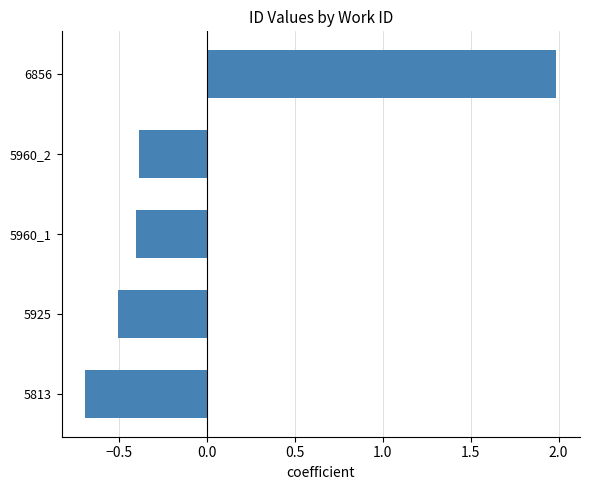

Reading top to bottom, extract all data points from this chart.

6856=2.0	5960_2=-0.4	5960_1=-0.4	5925=-0.5	5813=-0.7